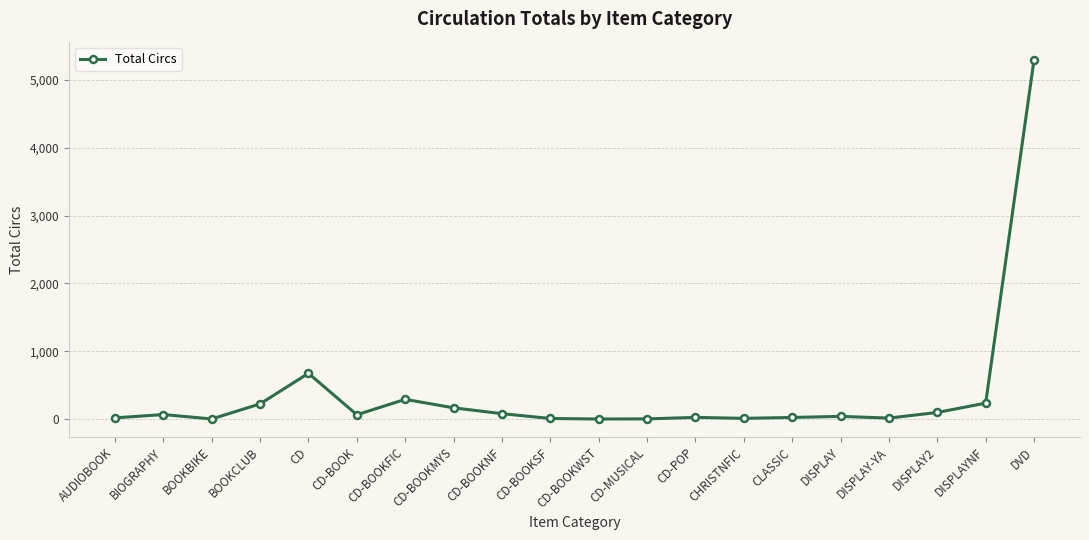

At which category does the chart reach its peak across all series?

DVD